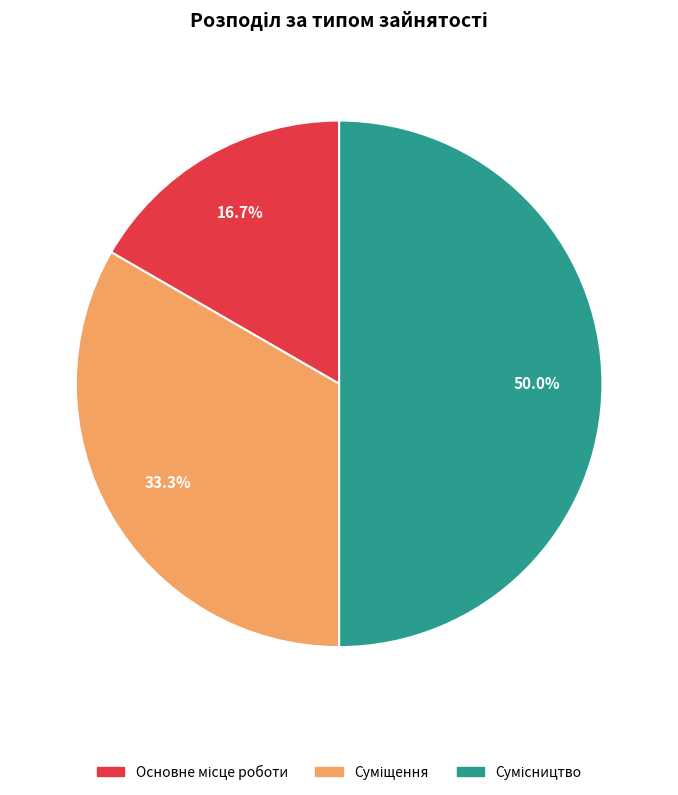

Approximately how many times larger is the value at Сумісництво compared to Суміщення?

1.5